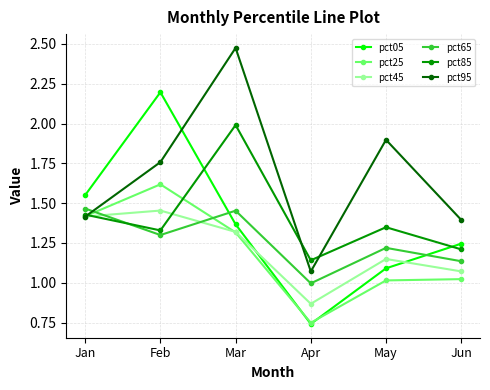

Rank the categories by pct05 value from lowest to highest.

Apr, May, Jun, Mar, Jan, Feb